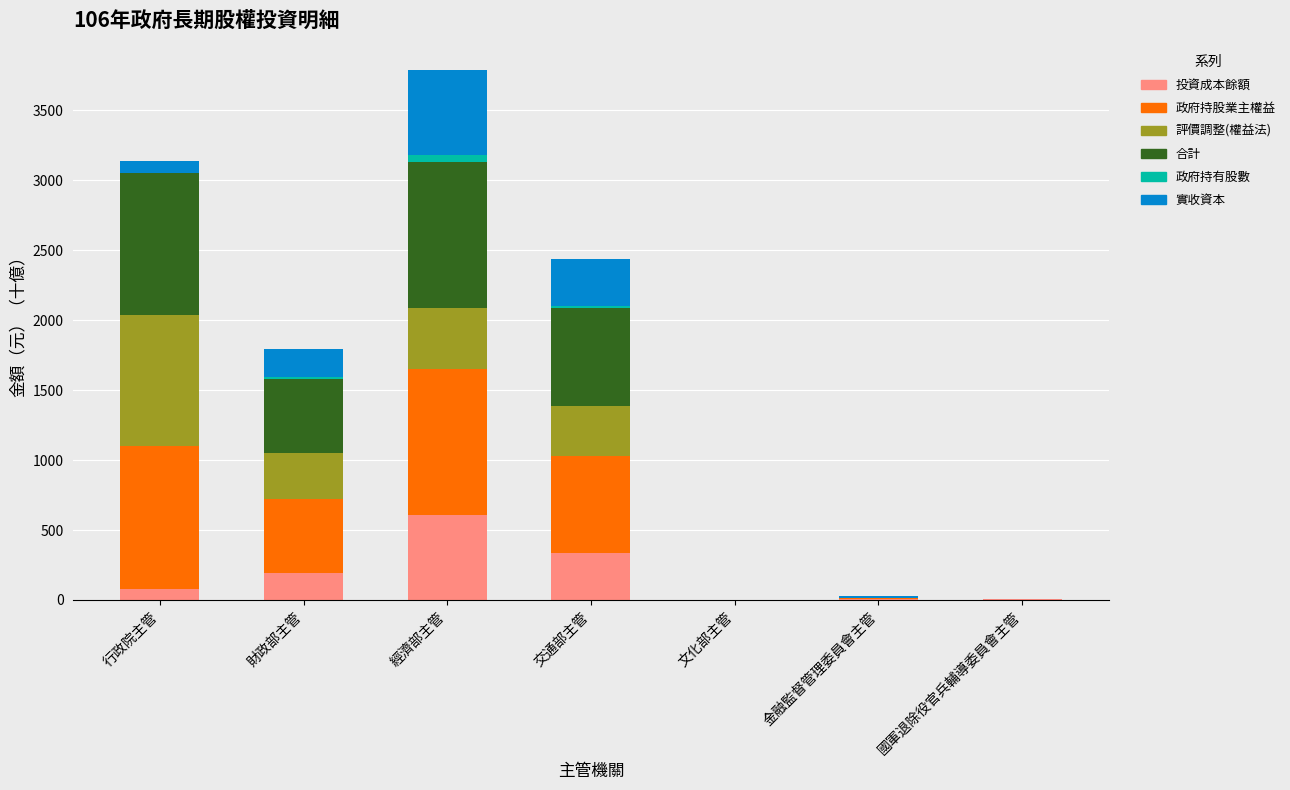

What is the spread (max minus min) of values at 行政院主管?

1018.1